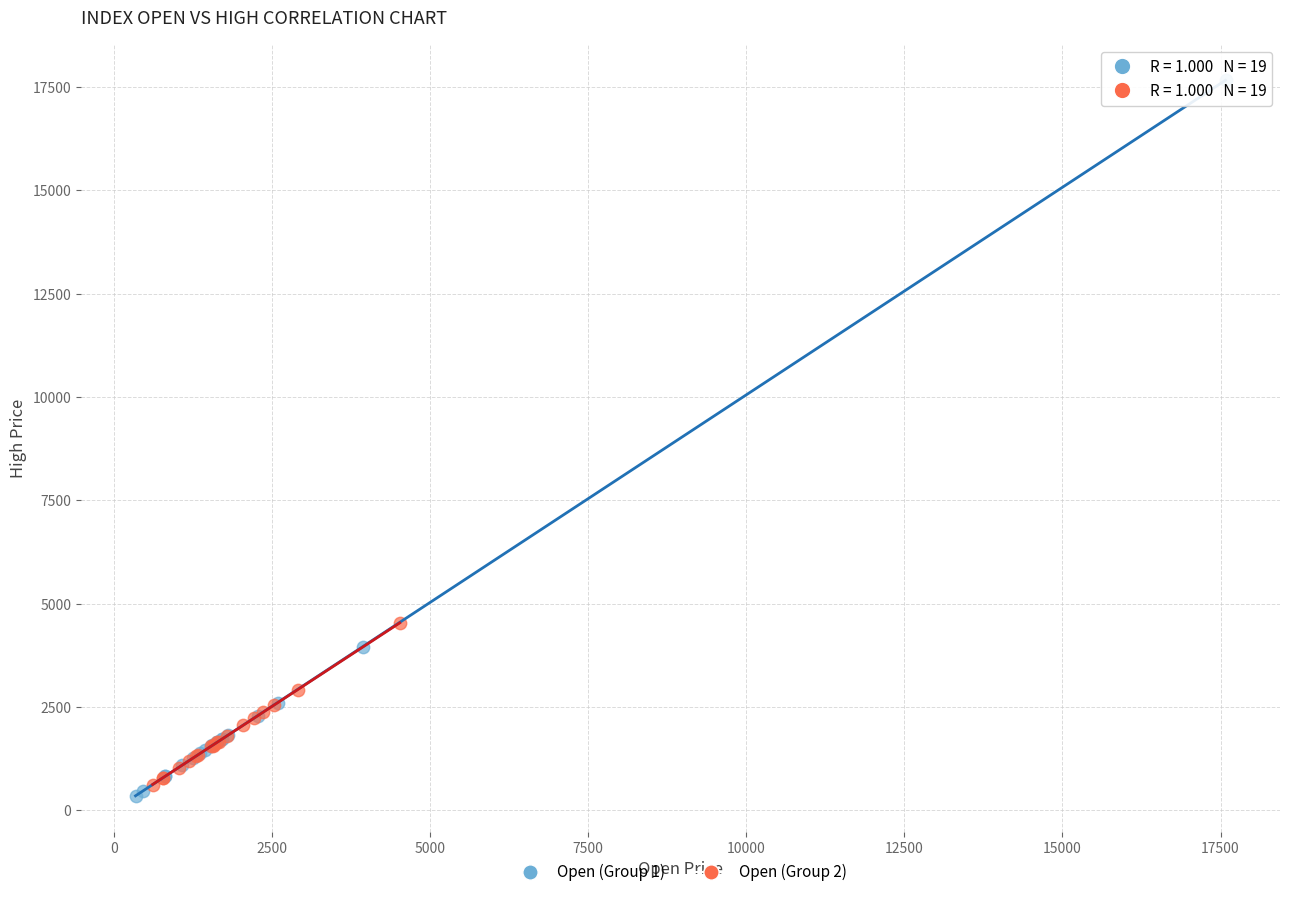

Which series has the largest Y range (max minus min)?

Open (Group 1)